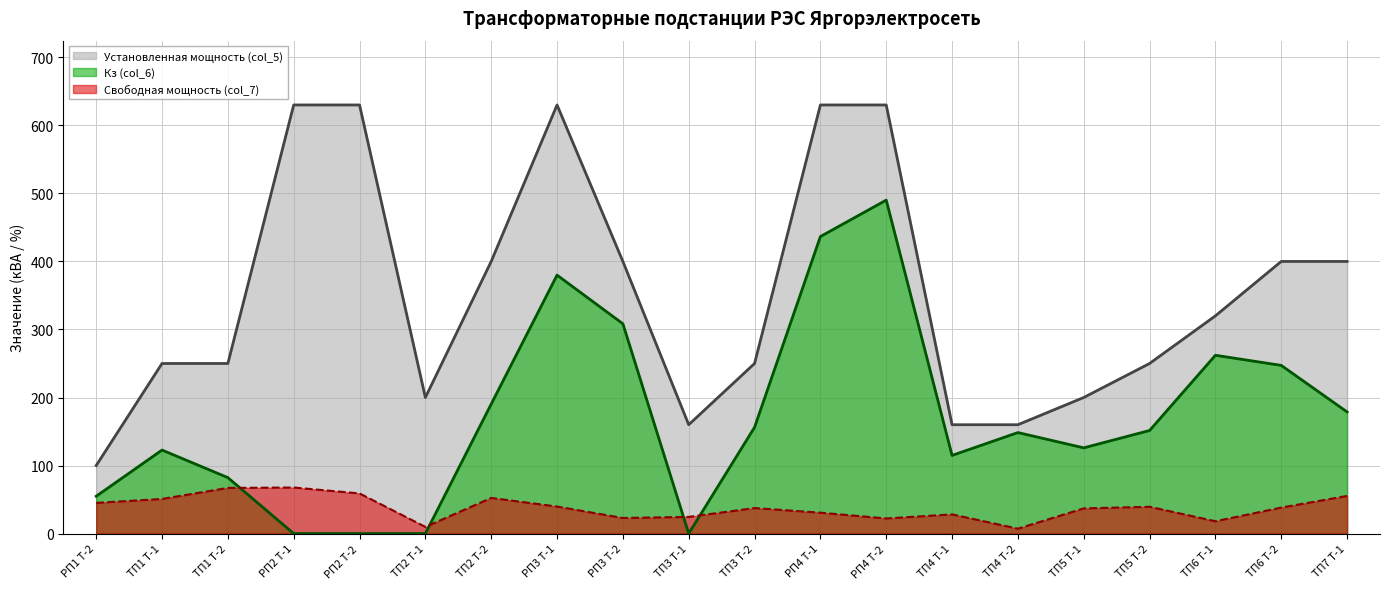

Between РП2 Т-1 and ТП4 Т-2, which is larger?

РП2 Т-1